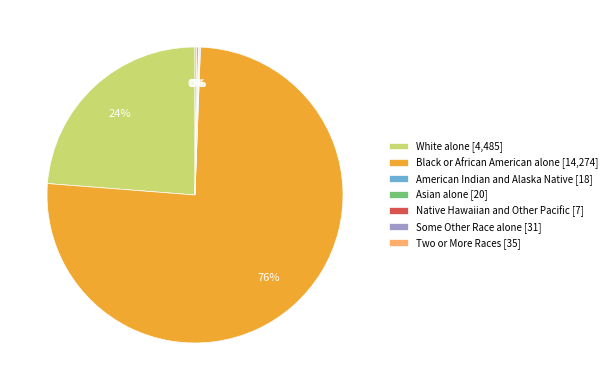

Which category has the biggest portion of the pie?

Black or African American alone